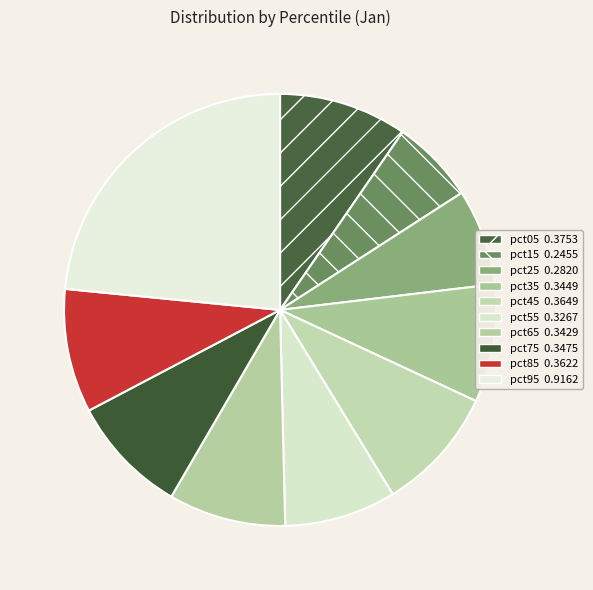

How many segments does this pie chart have?

10